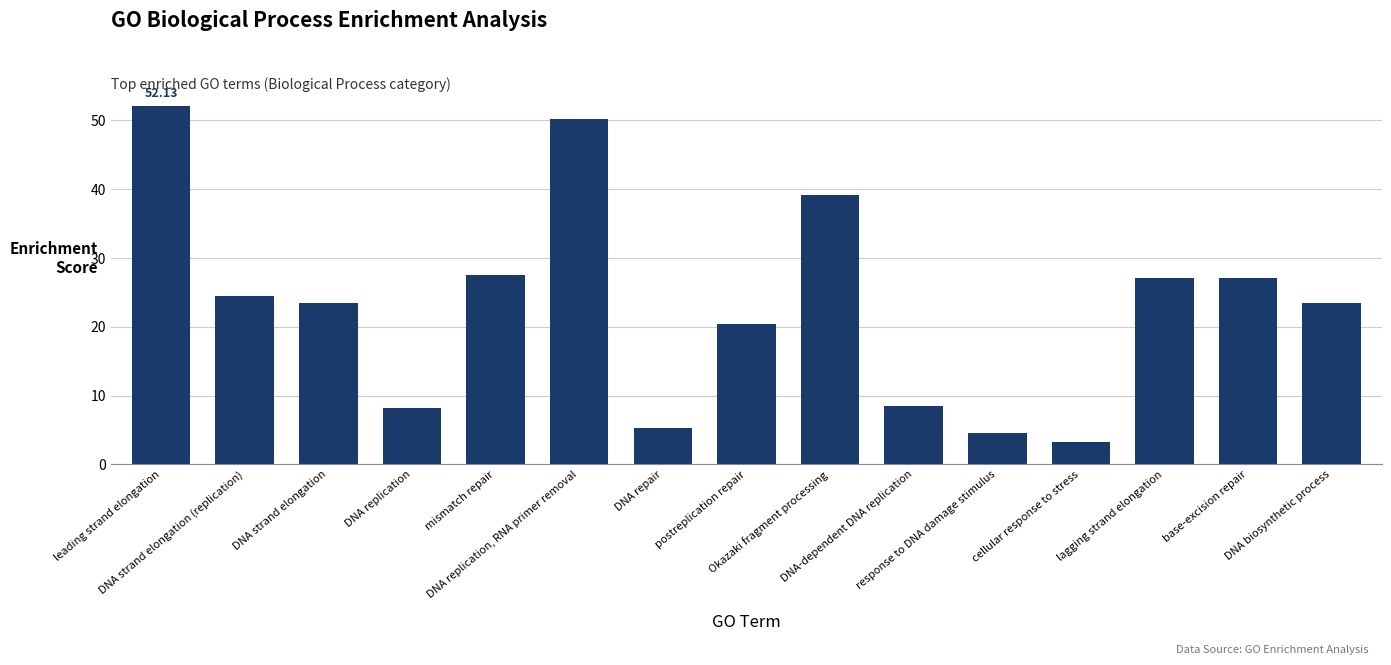

At which category does the chart reach its peak across all series?

leading strand elongation